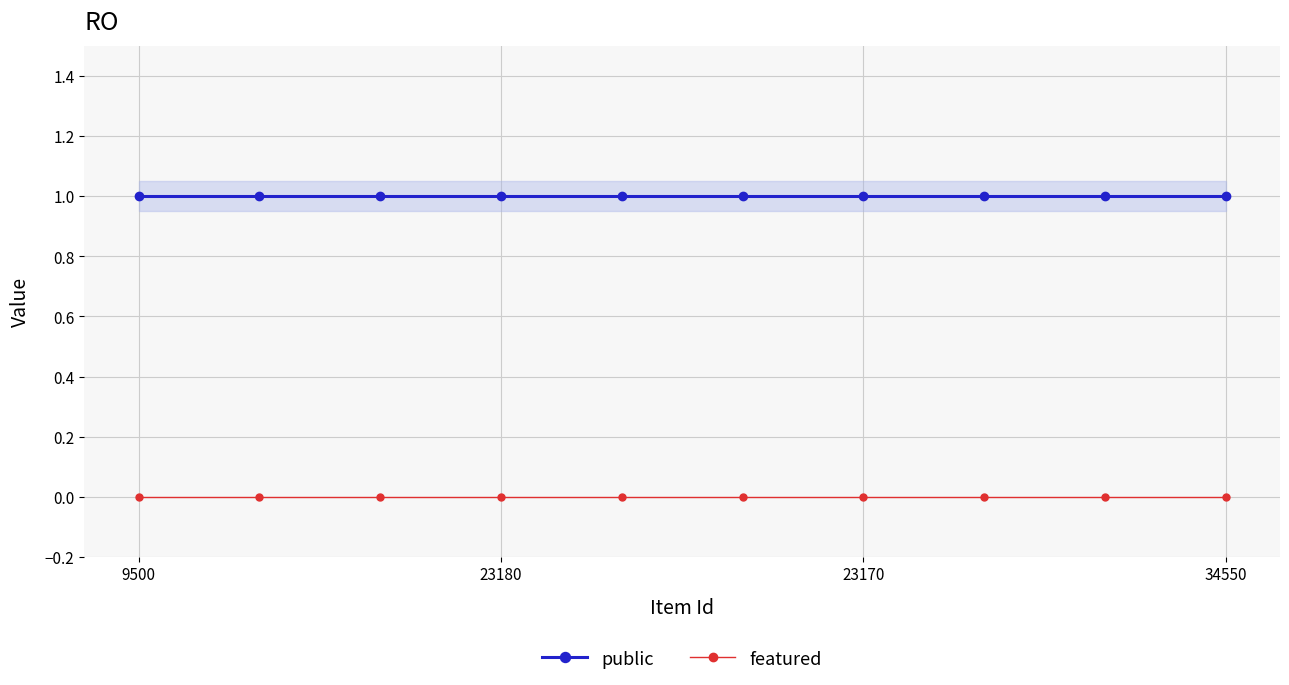

Between 8 and 4, which is larger?

8